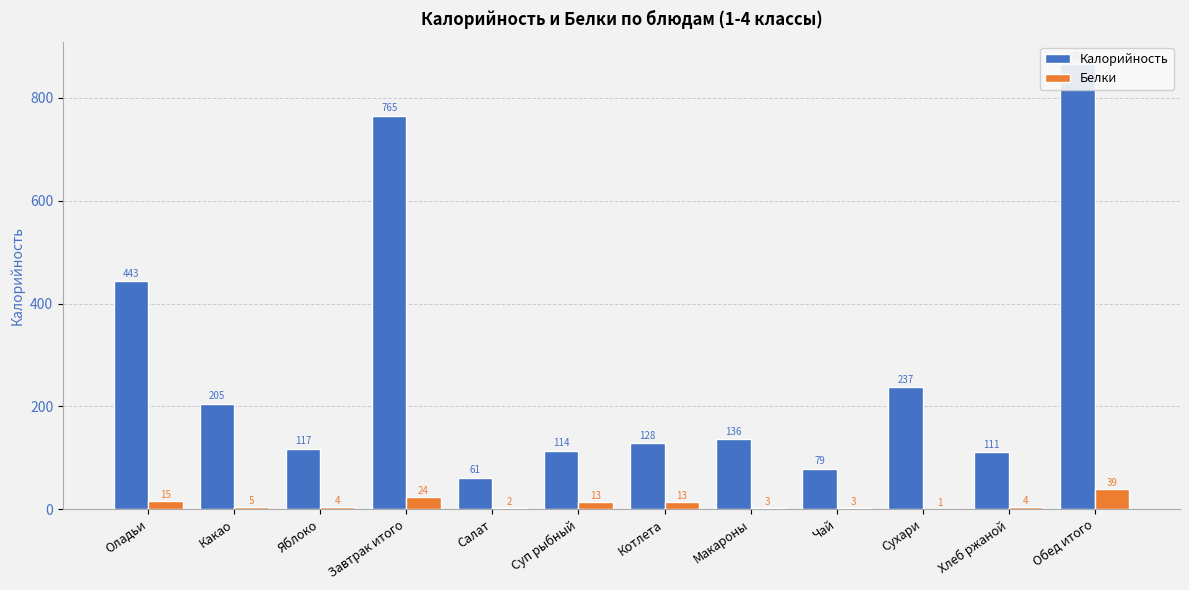

Which series has the largest total across all categories?

Калорийность